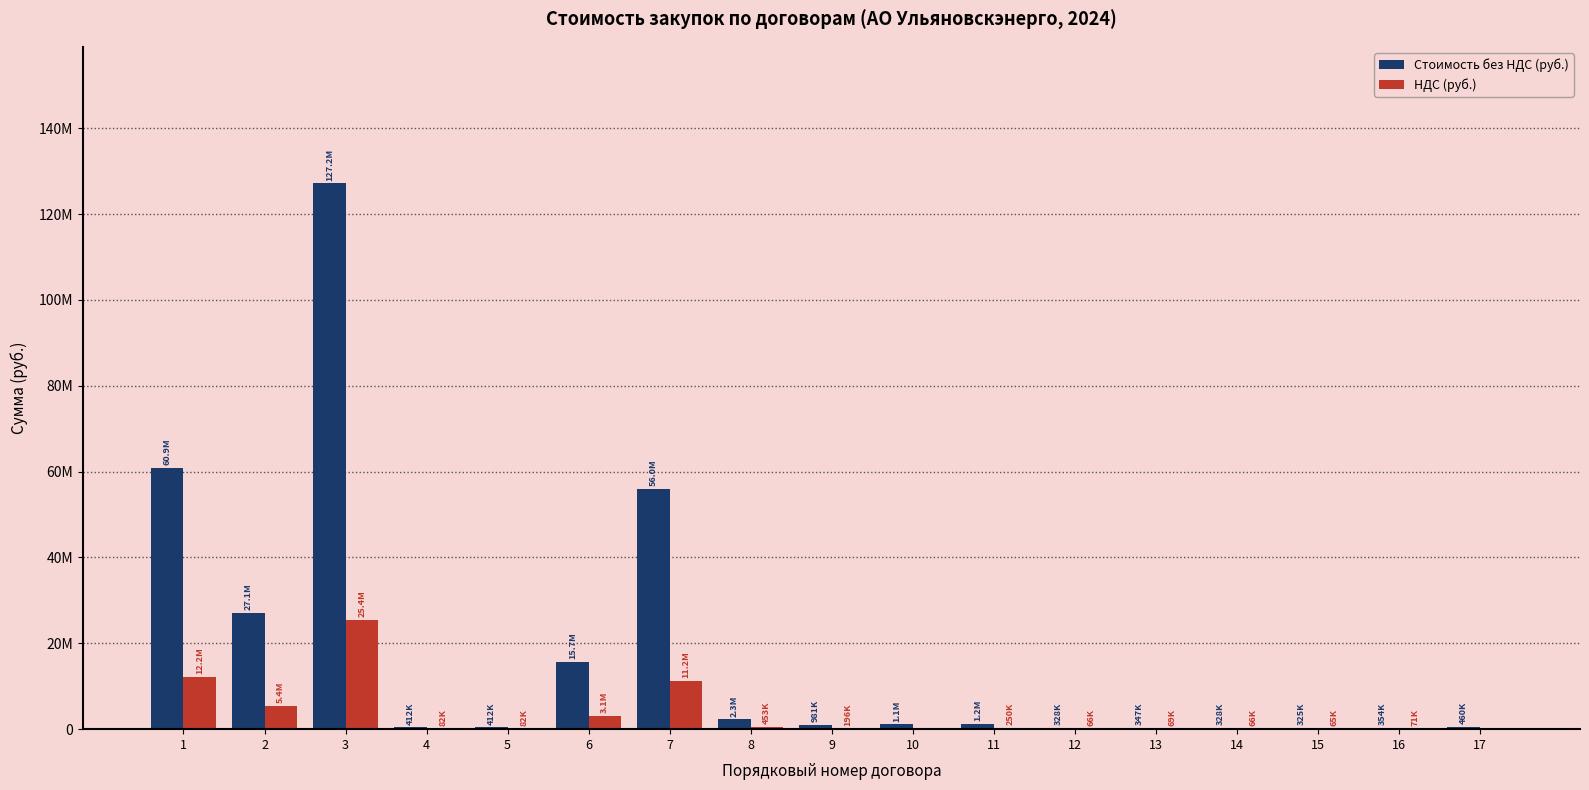

What are all the series names shown in the legend?

Стоимость без НДС (руб.), НДС (руб.)